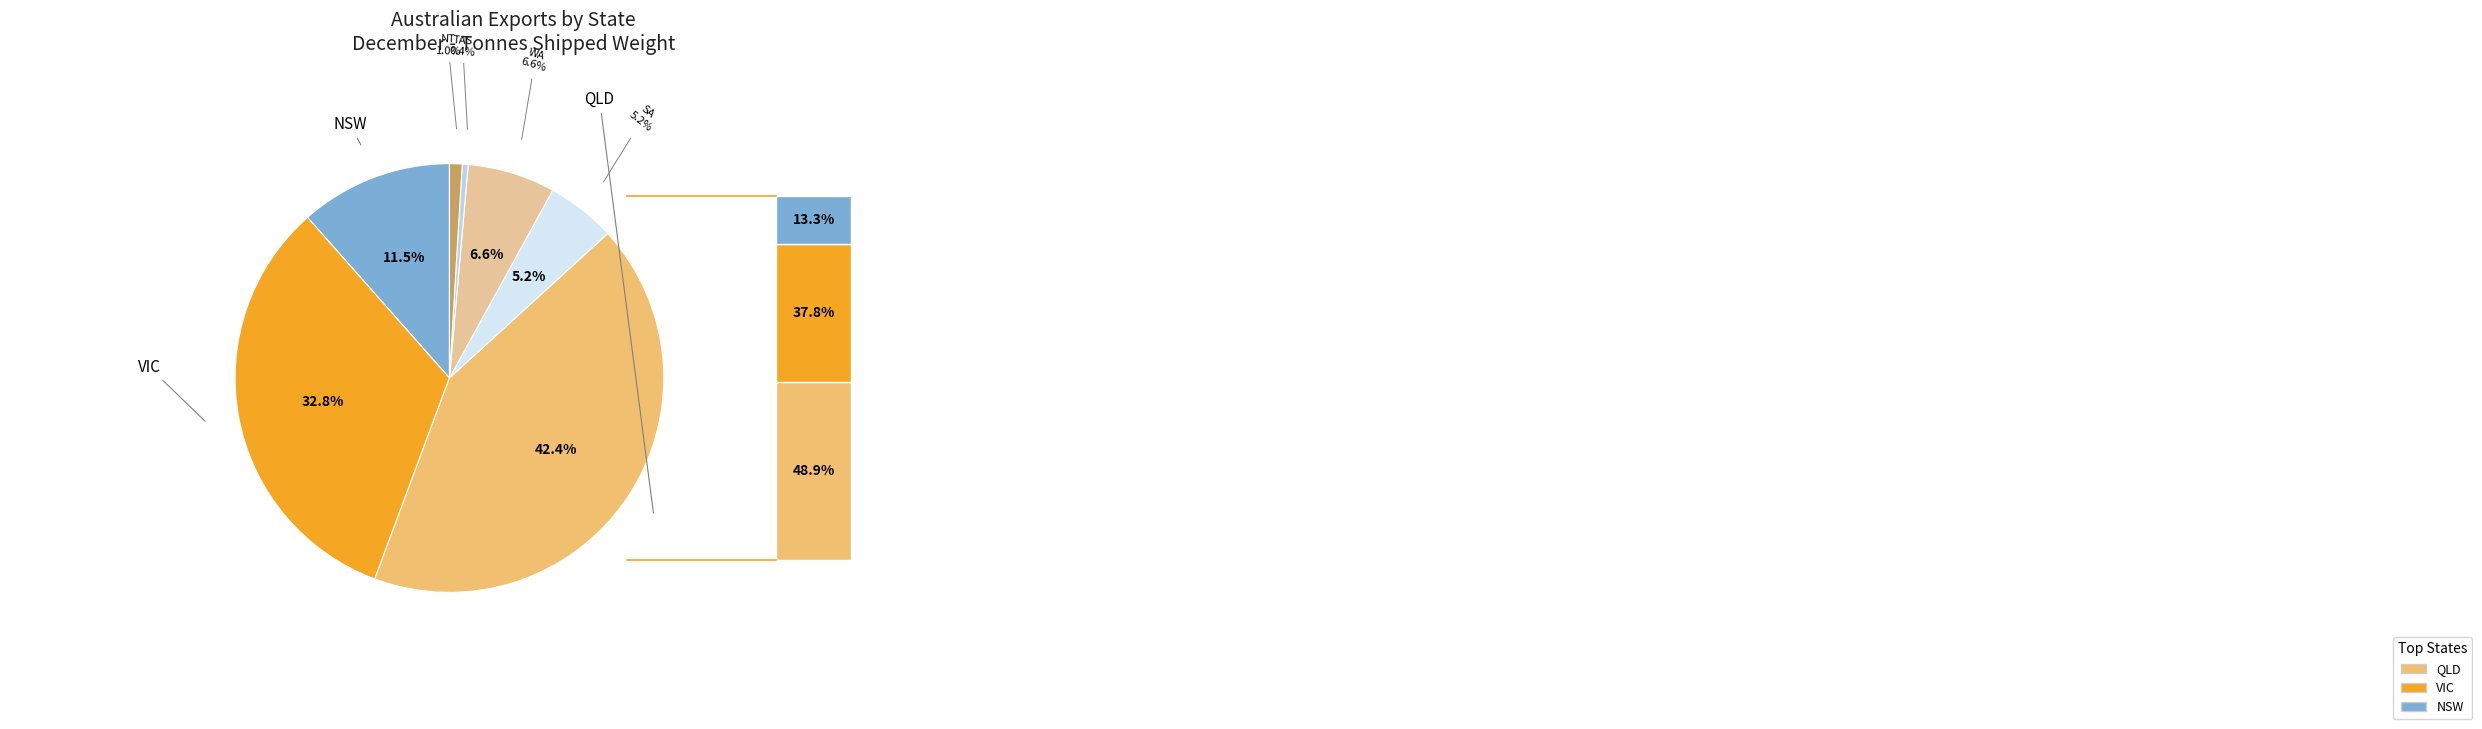

What percentage do NT and QLD together represent?

43.4%